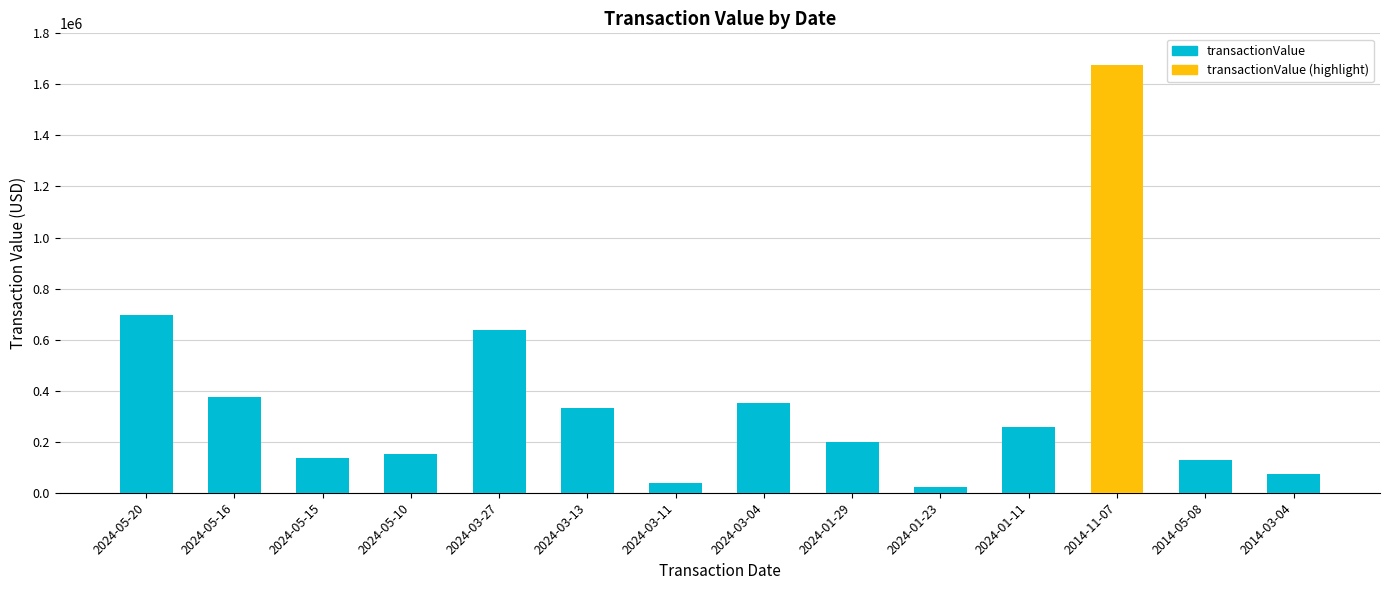

Between 2024-01-23 and 2024-01-11, which is larger?

2024-01-11